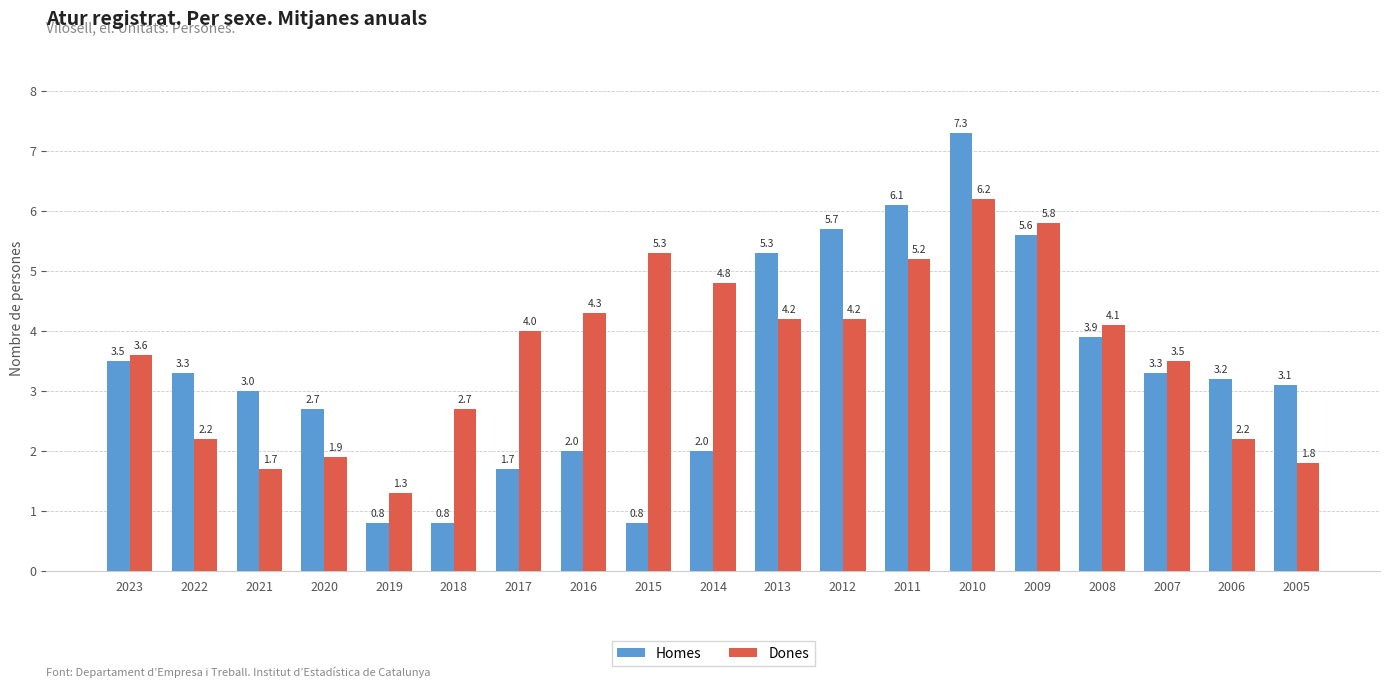

True or false: Homes has a value of 2.0 at 2010.

False